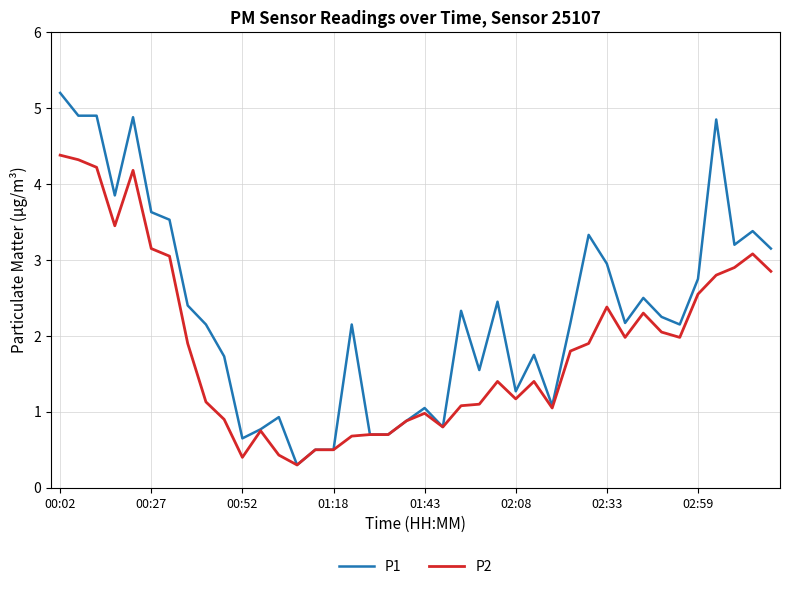

Rank the series by their average value, from lowest to highest.

P2, P1